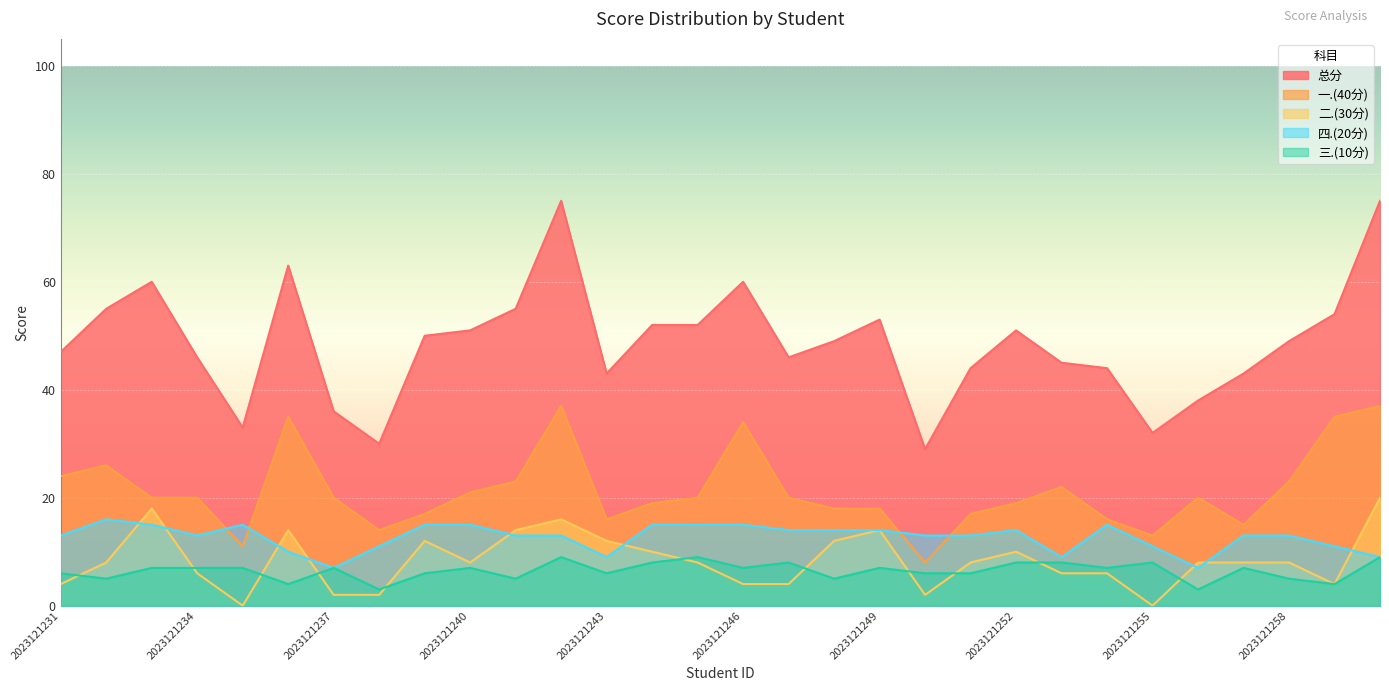

Which series has the largest total across all categories?

总分